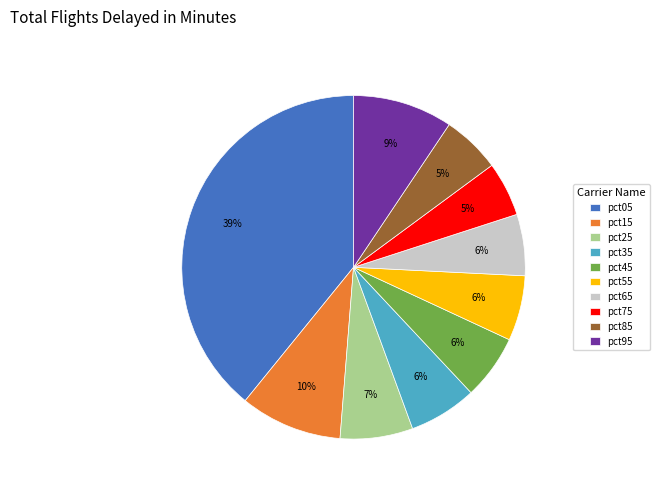

Combined, do pct95 and pct45 account for over 50%?

No